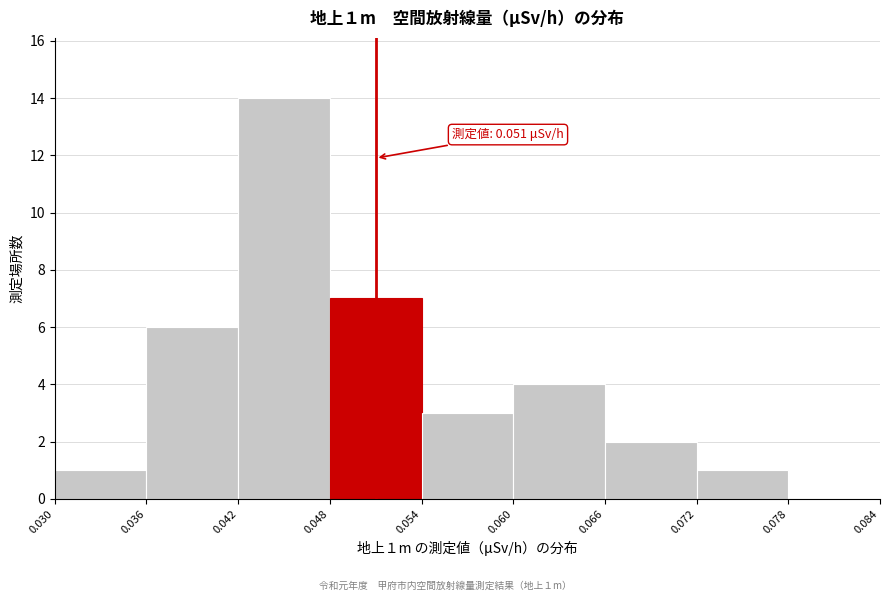

Which range on the x-axis has the tallest bar?

0.042 to 0.048